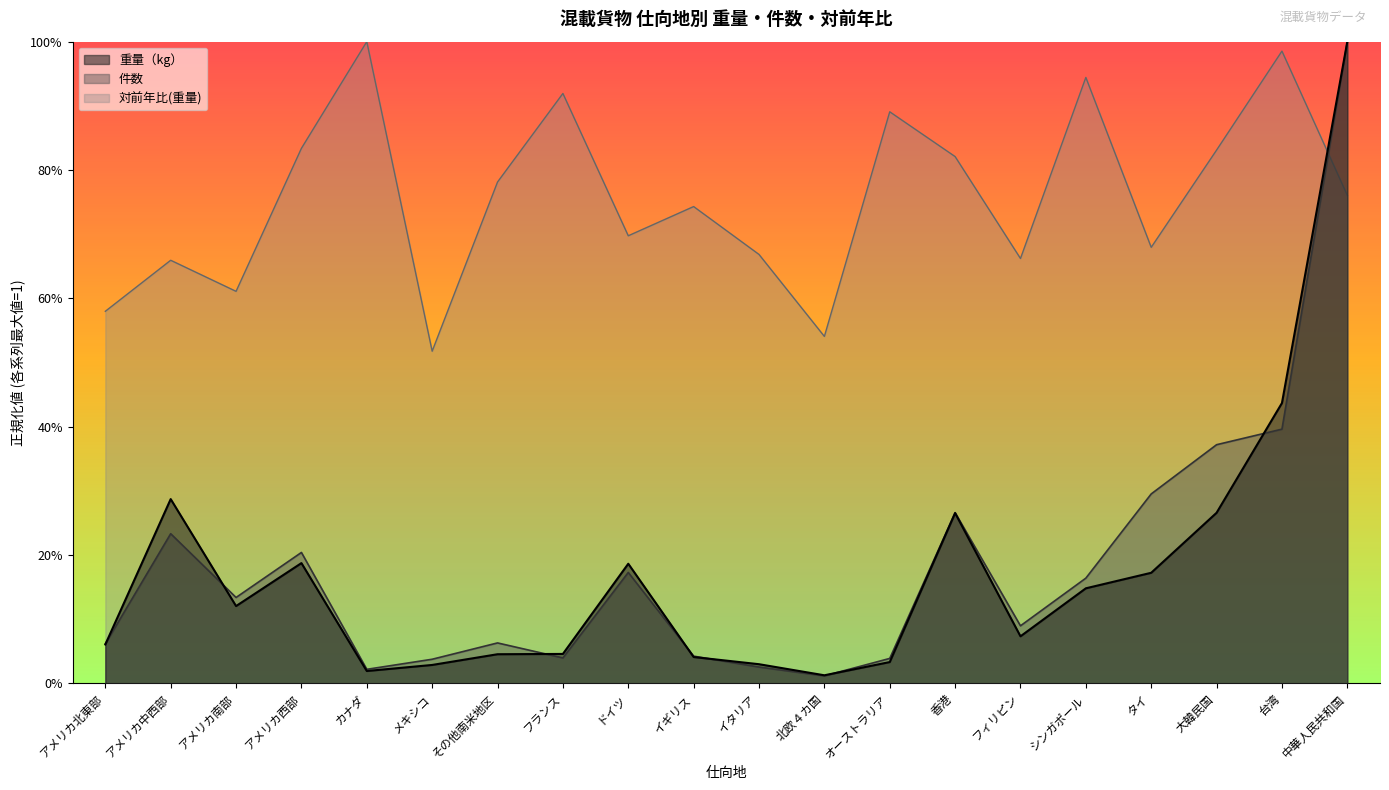

Reading right to left, extract all data points from this chart.

重量（kg）: 1.0	0.4	0.3	0.2	0.1	0.1	0.3	0.0	0.0	0.0	0.0	0.2	0.0	0.0	0.0	0.0	0.2	0.1	0.3	0.1
件数: 1.0	0.4	0.4	0.3	0.2	0.1	0.3	0.0	0.0	0.0	0.0	0.2	0.0	0.1	0.0	0.0	0.2	0.1	0.2	0.1
対前年比(重量): 0.8	1.0	0.8	0.7	0.9	0.7	0.8	0.9	0.5	0.7	0.7	0.7	0.9	0.8	0.5	1.0	0.8	0.6	0.7	0.6